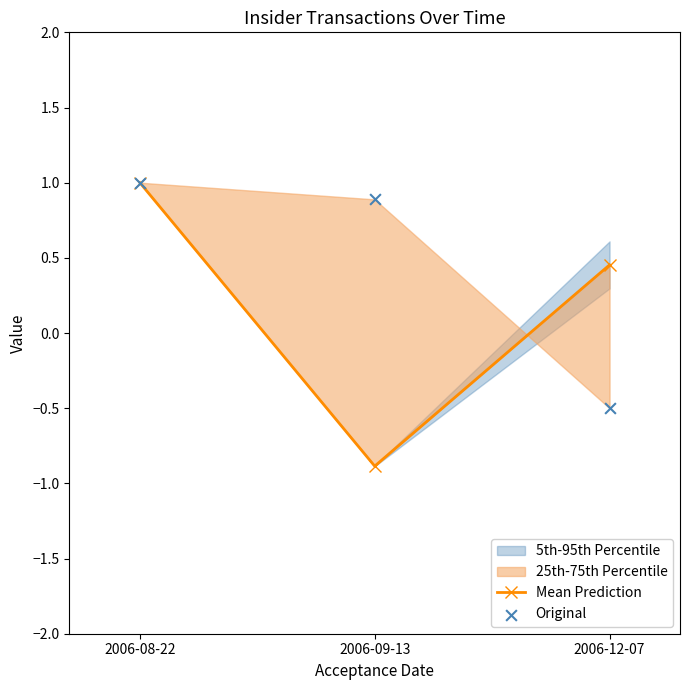

Which series reaches the minimum Y coordinate?

Mean Prediction